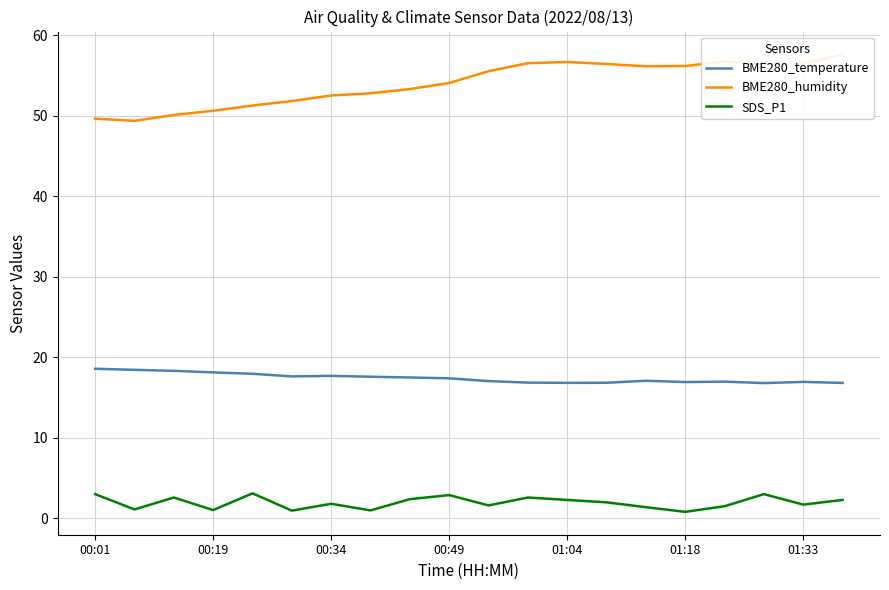

What is the minimum value for SDS_P1?

0.8